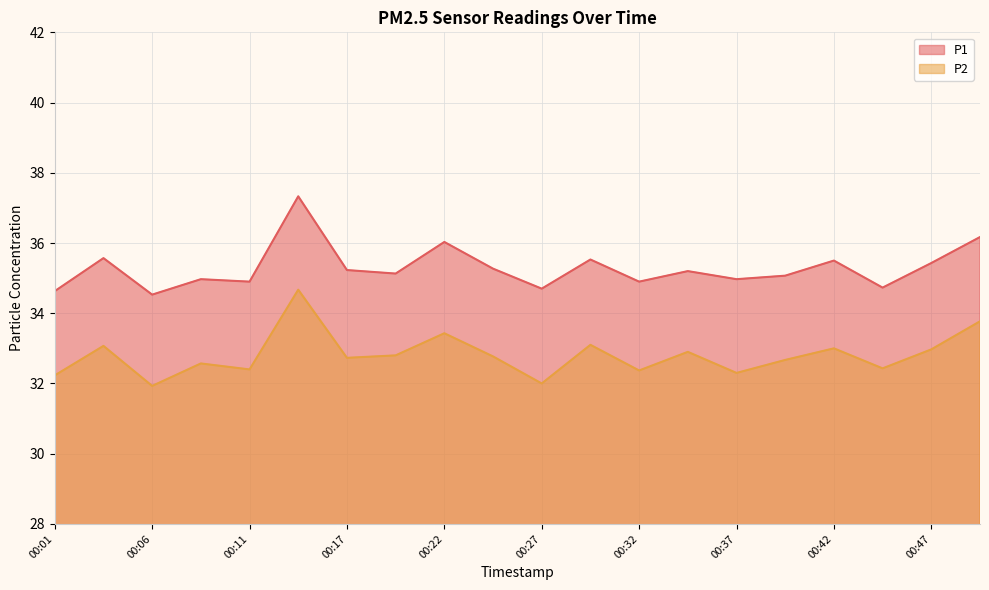

True or false: P1 has more than 0 interior local peaks.

True